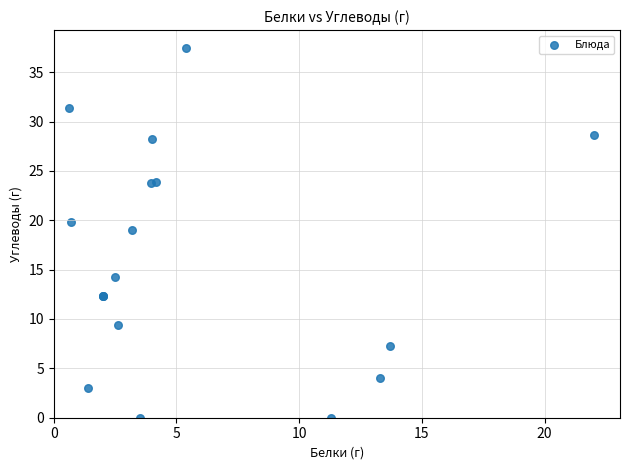

What Y value in the scatter plot is closest to 18?

19.0